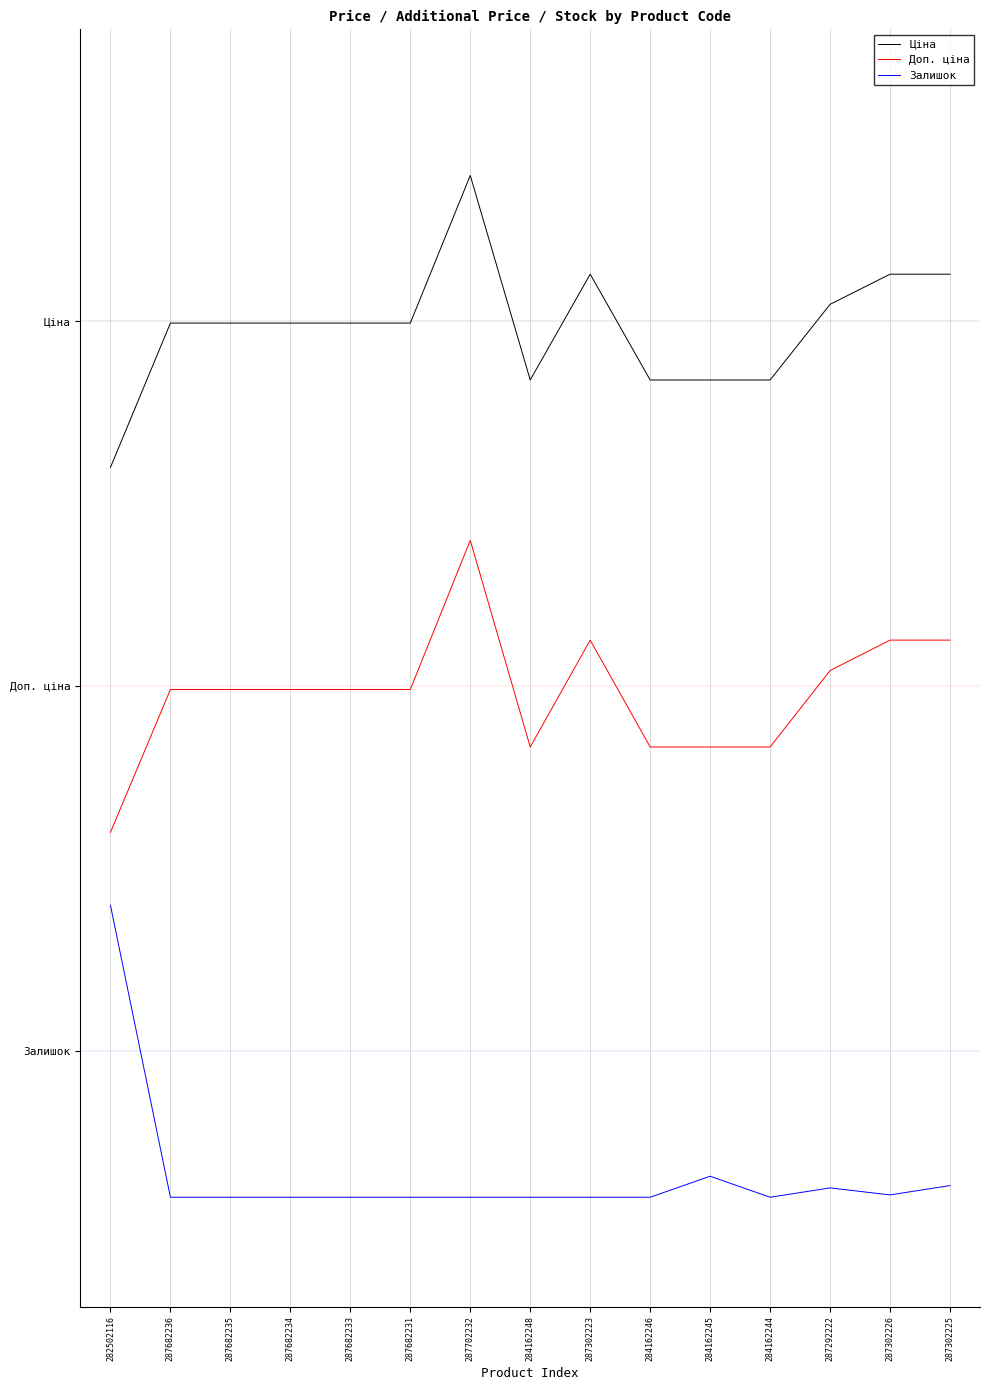

Does the chart have visible grid lines?

Yes